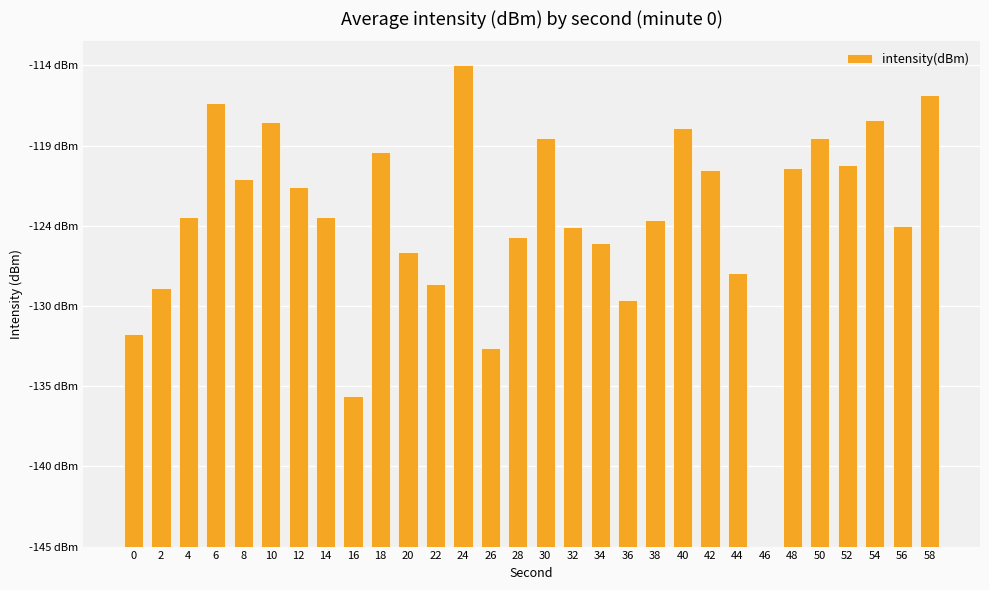

Rank the categories by value from lowest to highest.

46, 16, 26, 0, 36, 2, 22, 44, 20, 34, 28, 32, 56, 38, 14, 4, 12, 8, 42, 48, 52, 18, 30, 50, 40, 10, 54, 6, 58, 24